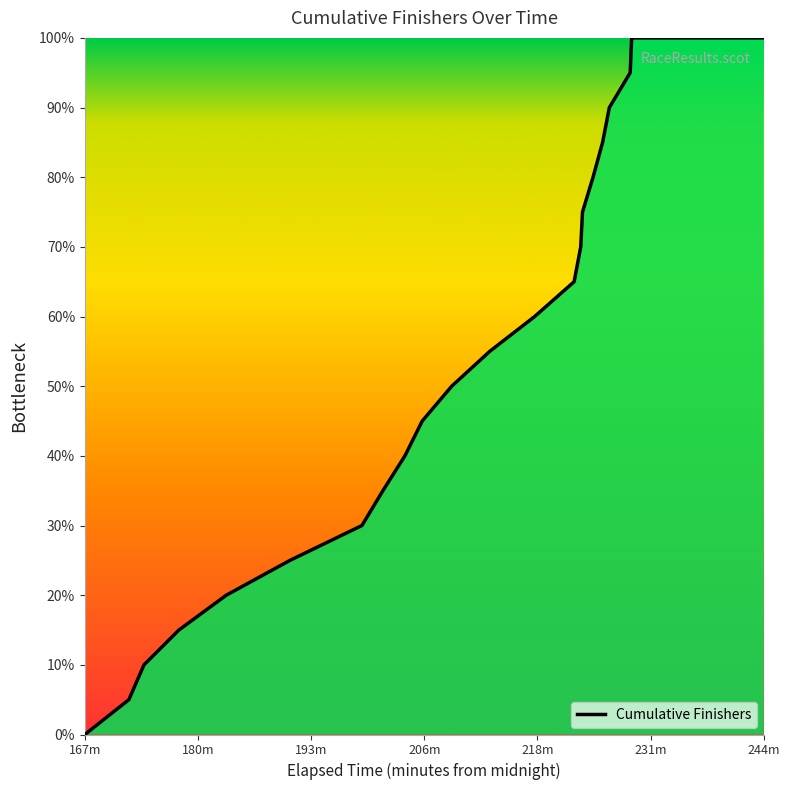

What is the greatest value displayed?

100.0